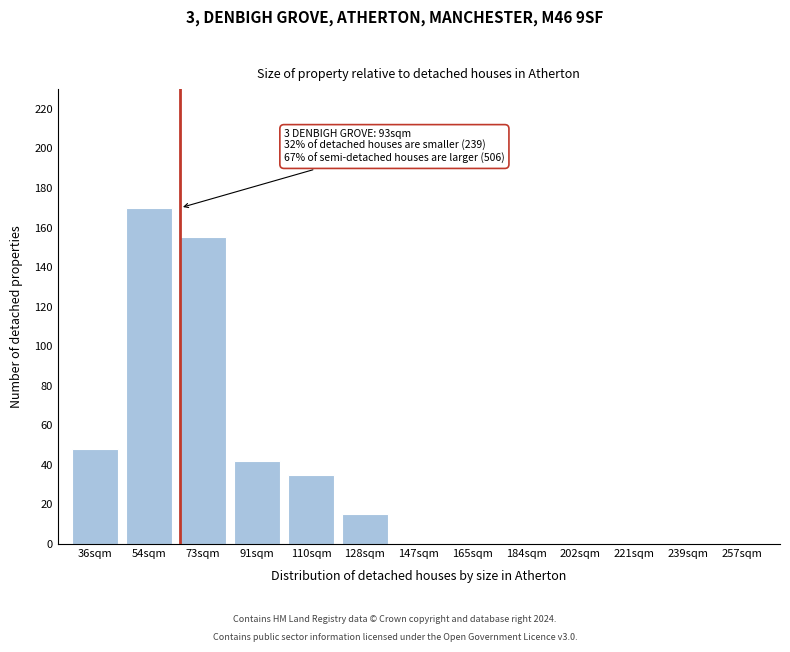

Reading right to left, extract all data points from this chart.

257sqm=0	239sqm=0	221sqm=0	202sqm=0	184sqm=0	165sqm=0	147sqm=0	128sqm=15	110sqm=35	91sqm=42	73sqm=155	54sqm=170	36sqm=48